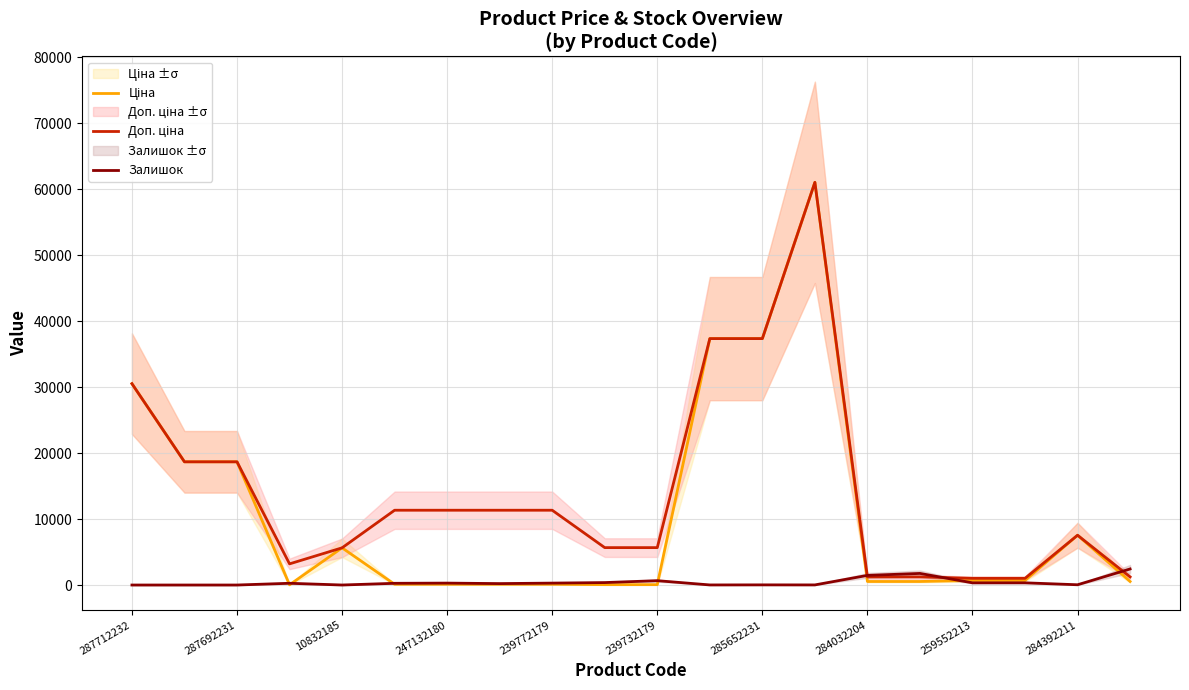

Which series has the largest total across all categories?

Доп. ціна